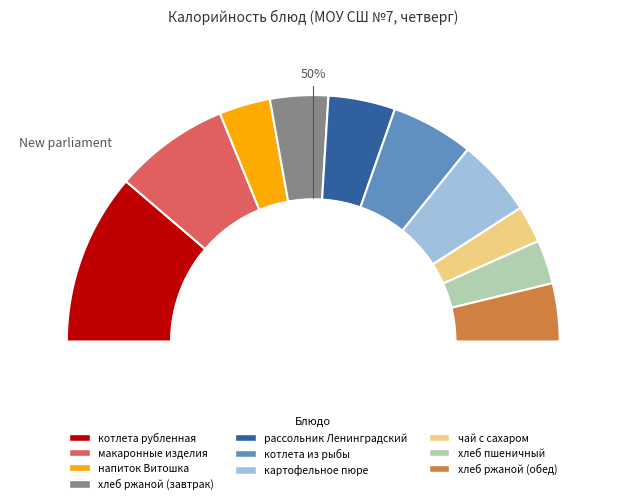

Is the sum of рассольник Ленинградский and напиток Витошка greater than half?

No